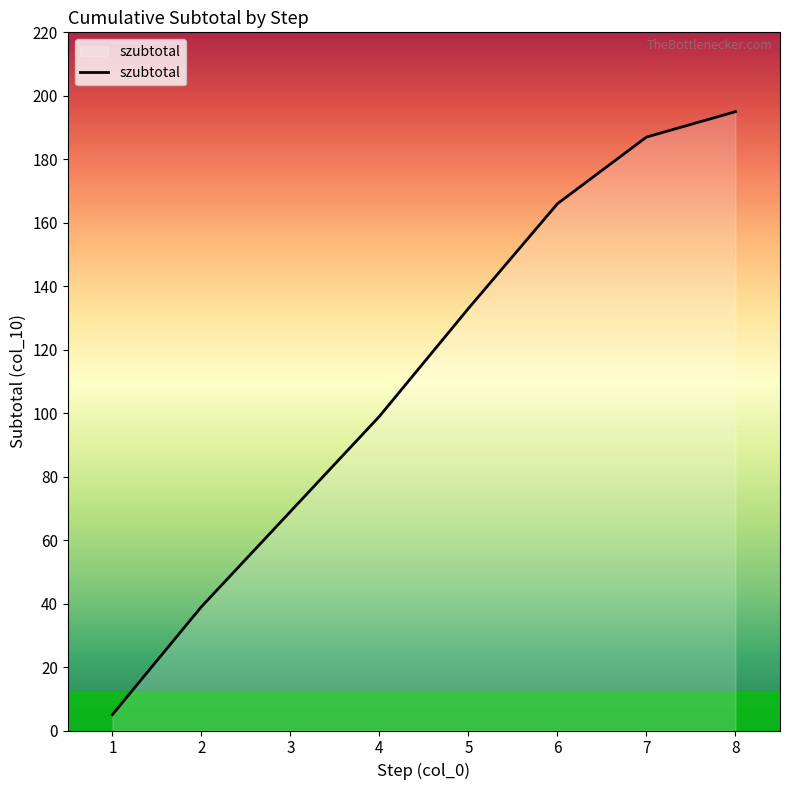

What is the average value?

112